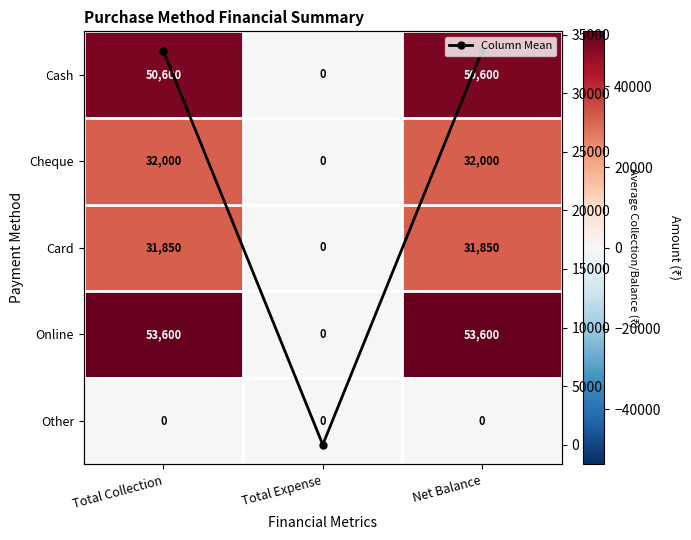

How many values in Card are above zero?

2